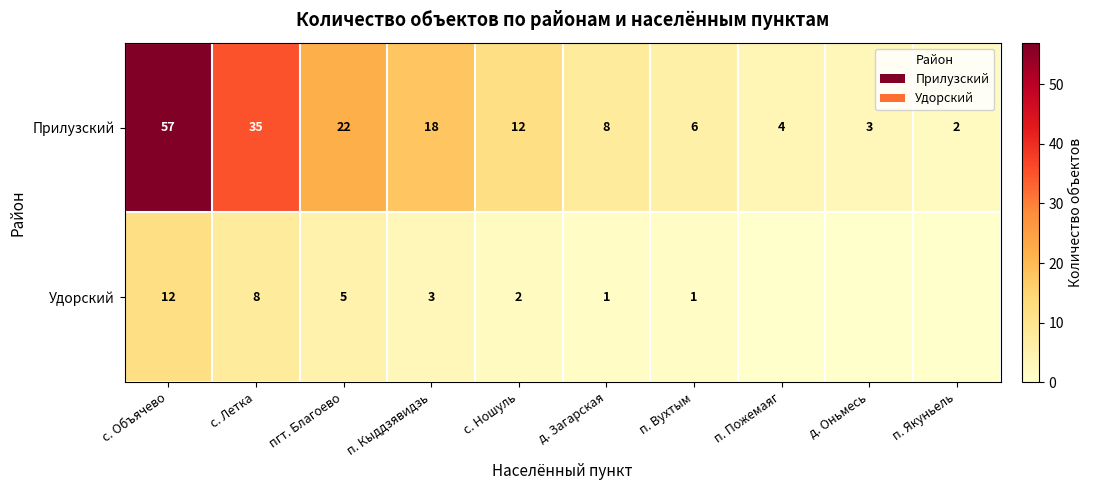

At which label does Прилузский first exceed 12?

с. Объячево